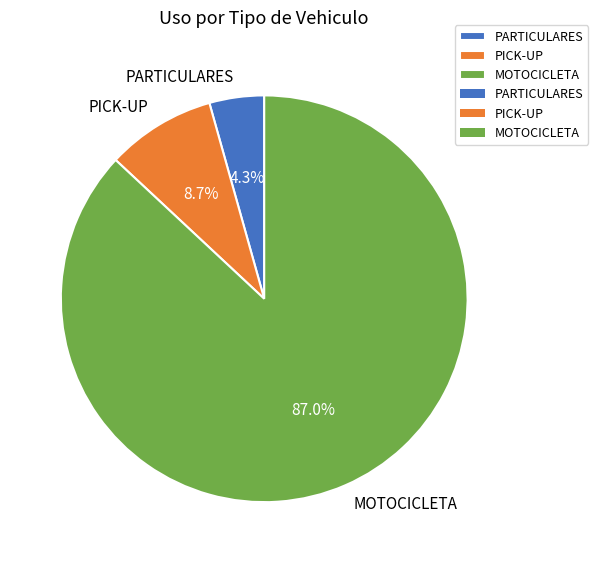

Do MOTOCICLETA and PARTICULARES together represent more than half of the pie?

Yes